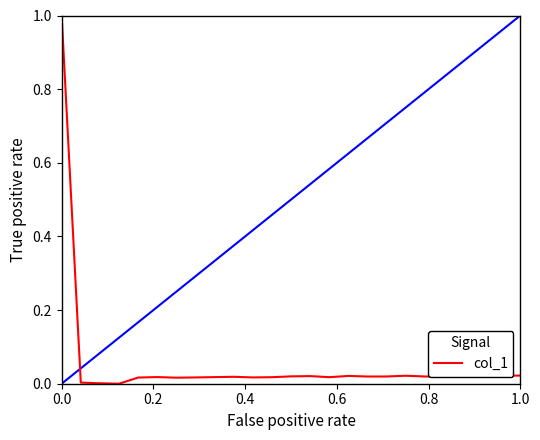

What is the greatest value displayed?

1.0